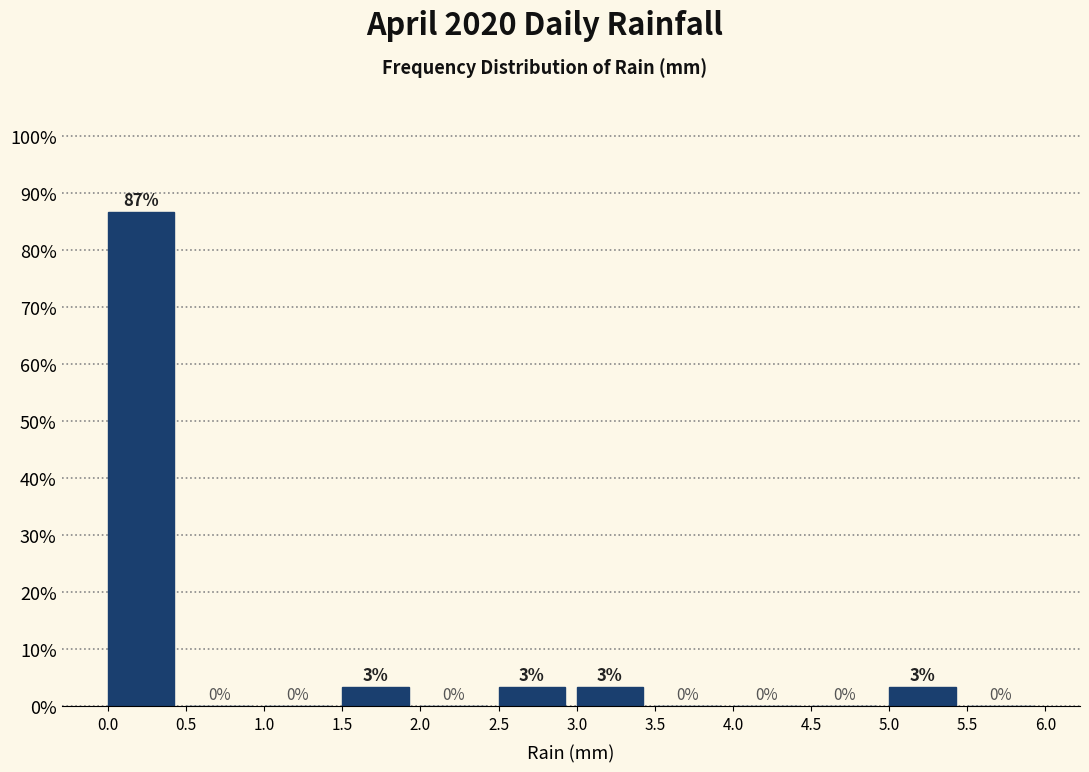

Which range on the x-axis has the tallest bar?

0.0 to 0.5